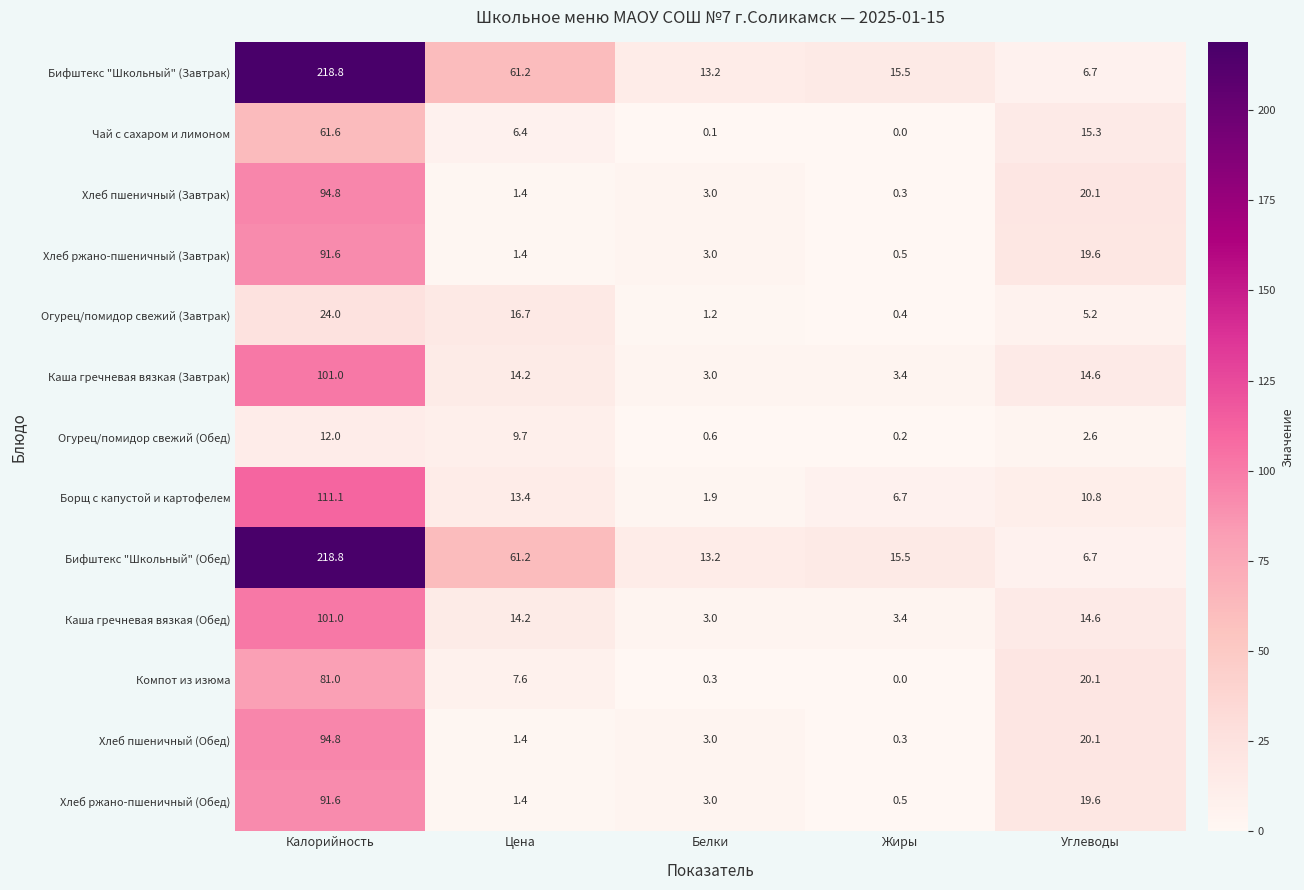

True or false: Хлеб ржано-пшеничный (Завтрак) has a value of 4.7 at Белки.

False